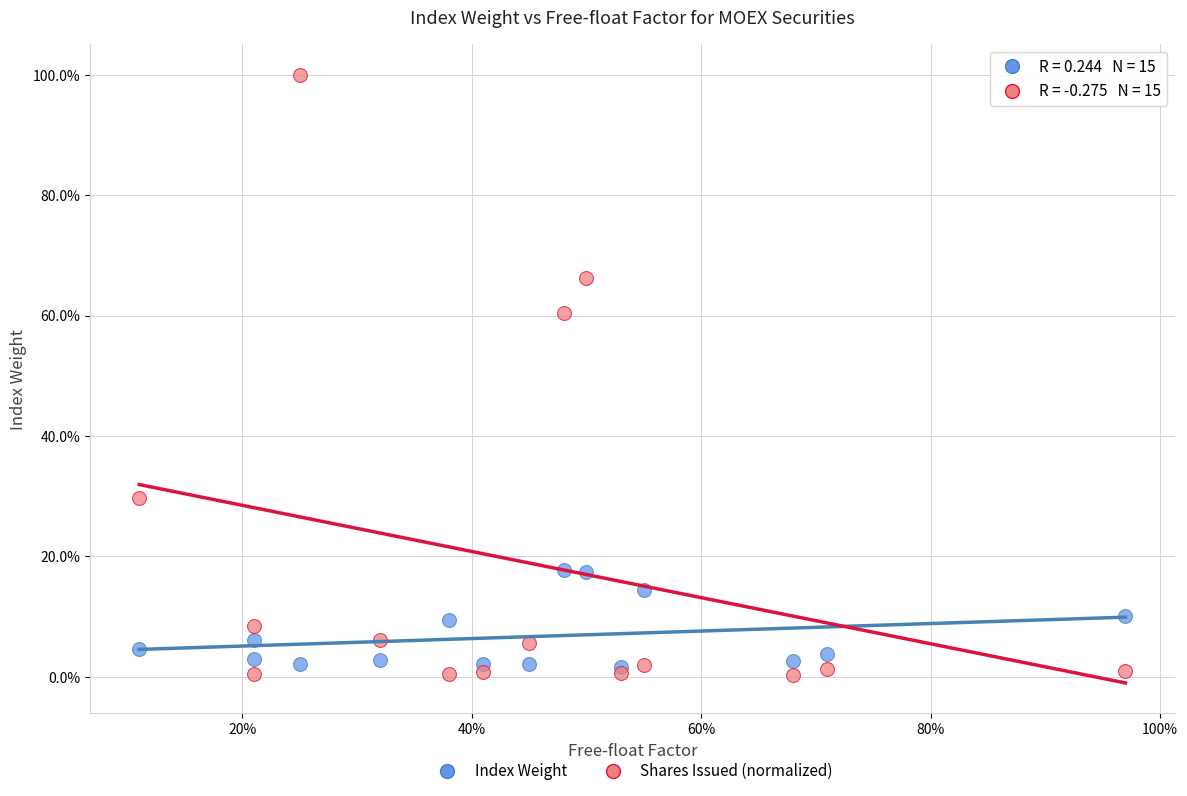

Which series has the largest Y range (max minus min)?

Shares Issued (normalized)